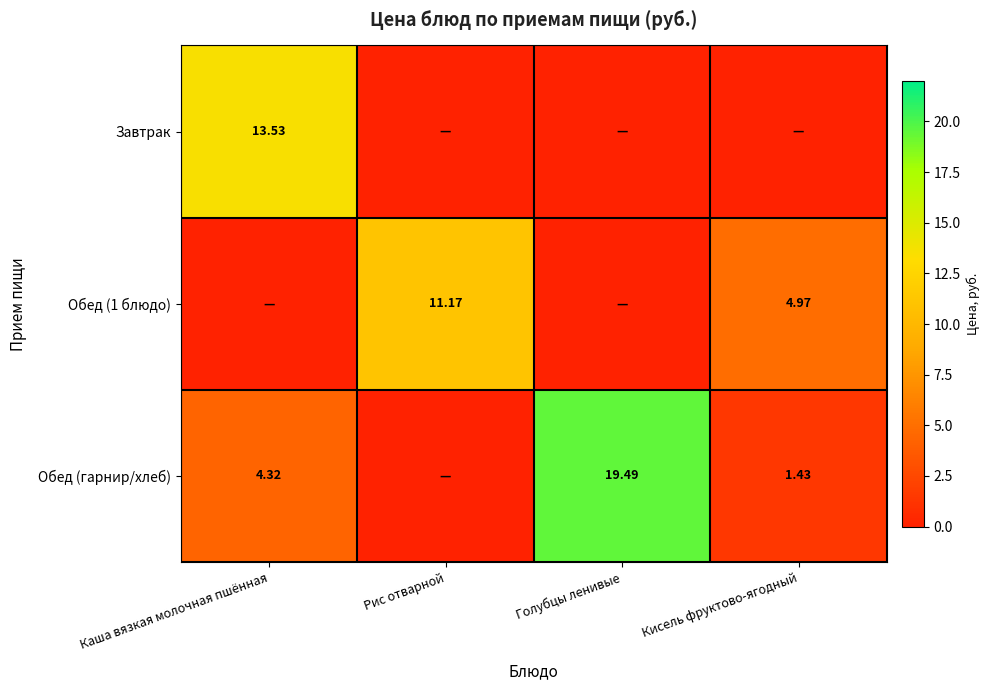

Read the Обед (гарнир/хлеб) value at Кисель фруктово-ягодный.

1.4